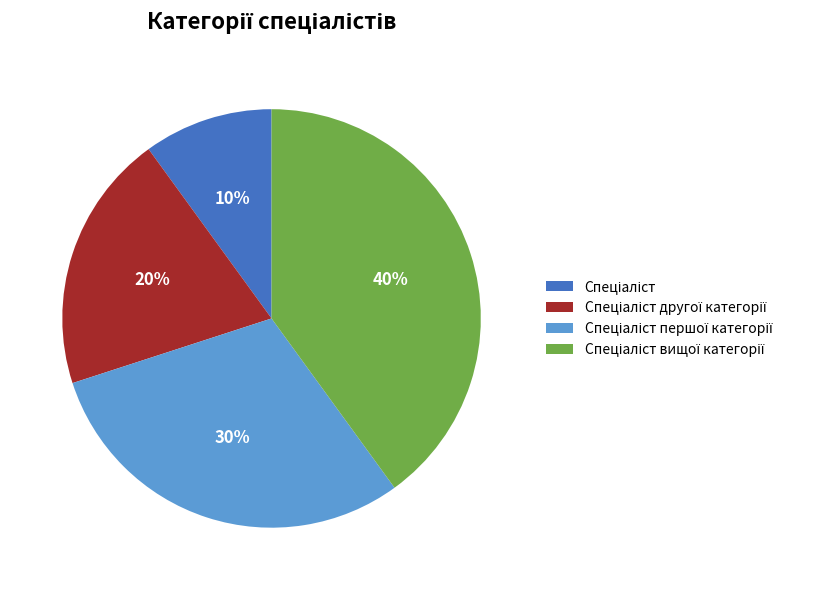

To the nearest percent, what is the average slice percentage?

25%